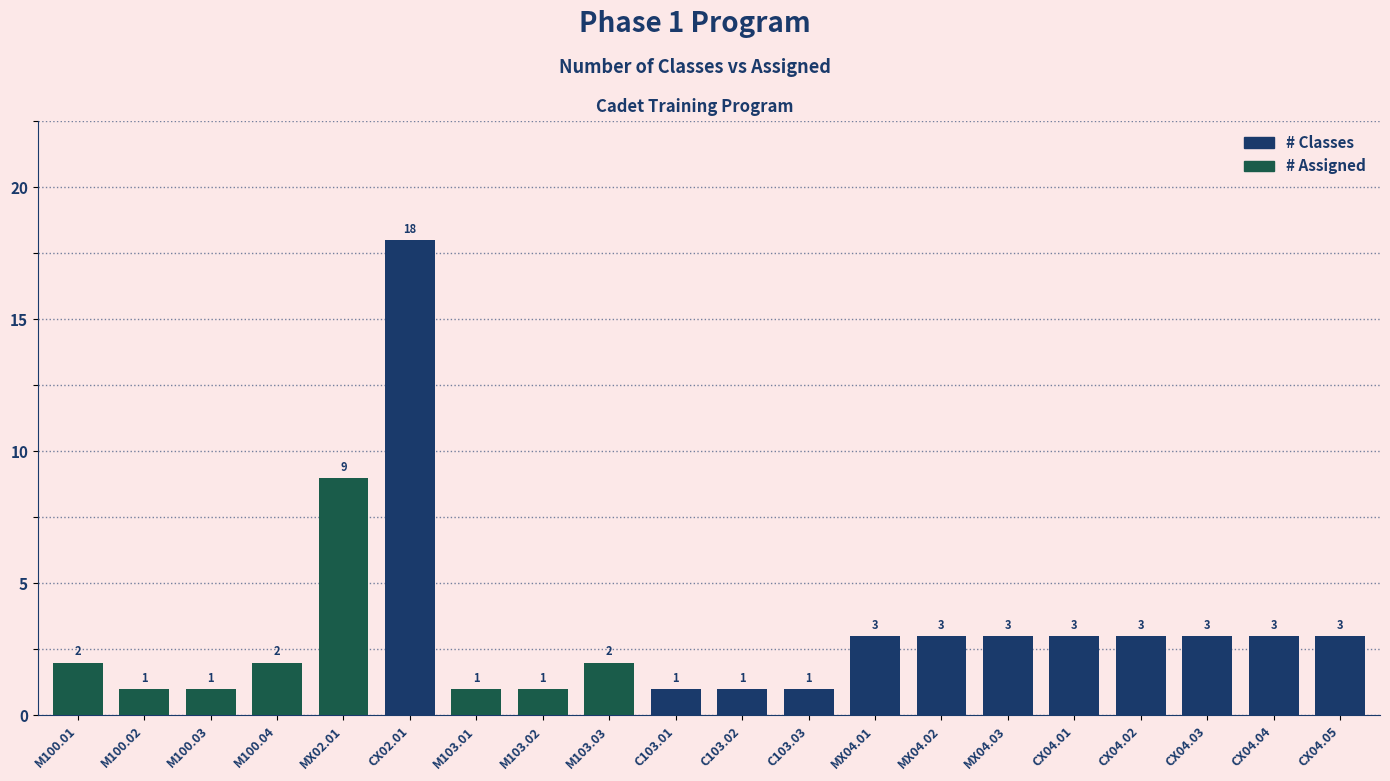

At which label does # Classes reach its peak?

CX02.01